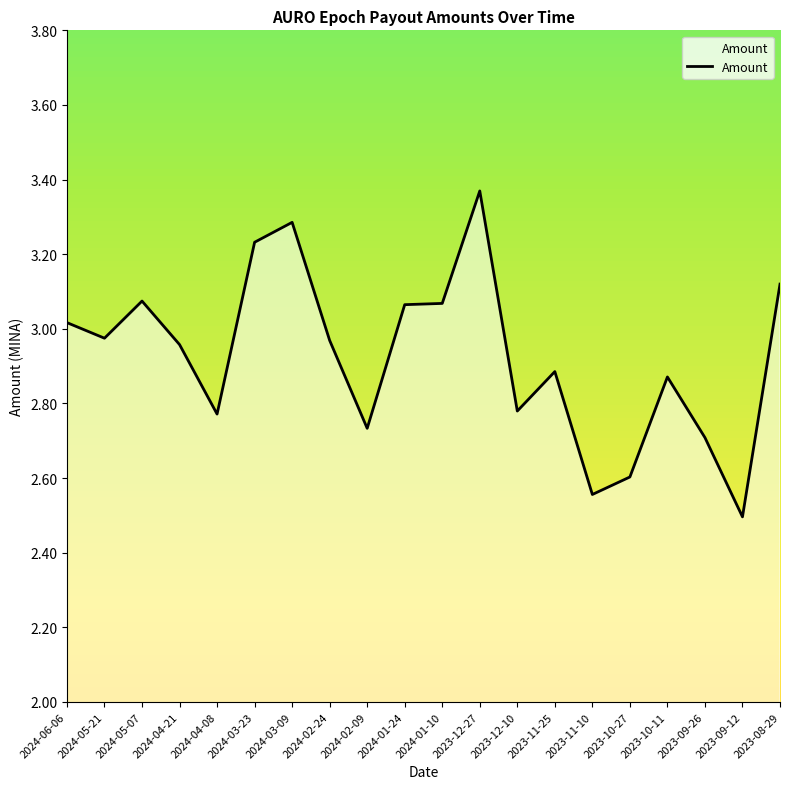

Does the chart have visible grid lines?

No